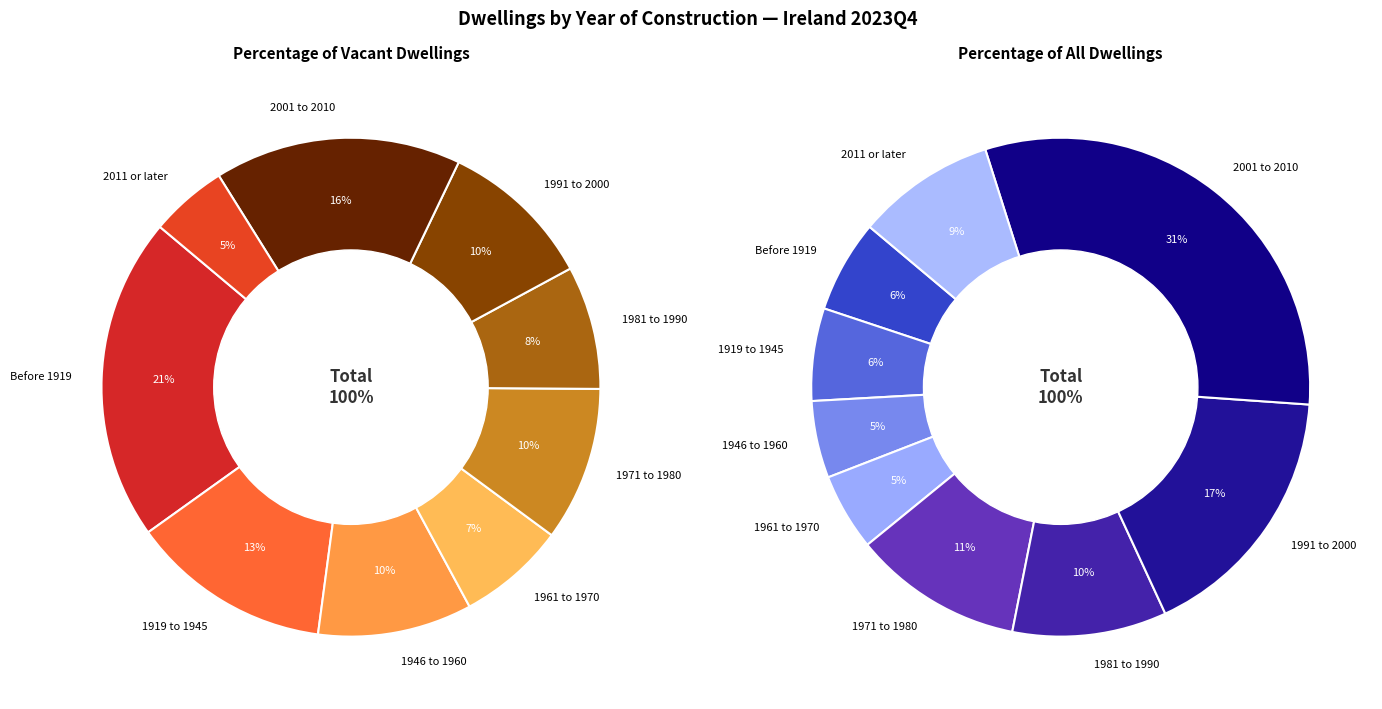

Which category has the smallest portion of the pie?

2011 or later